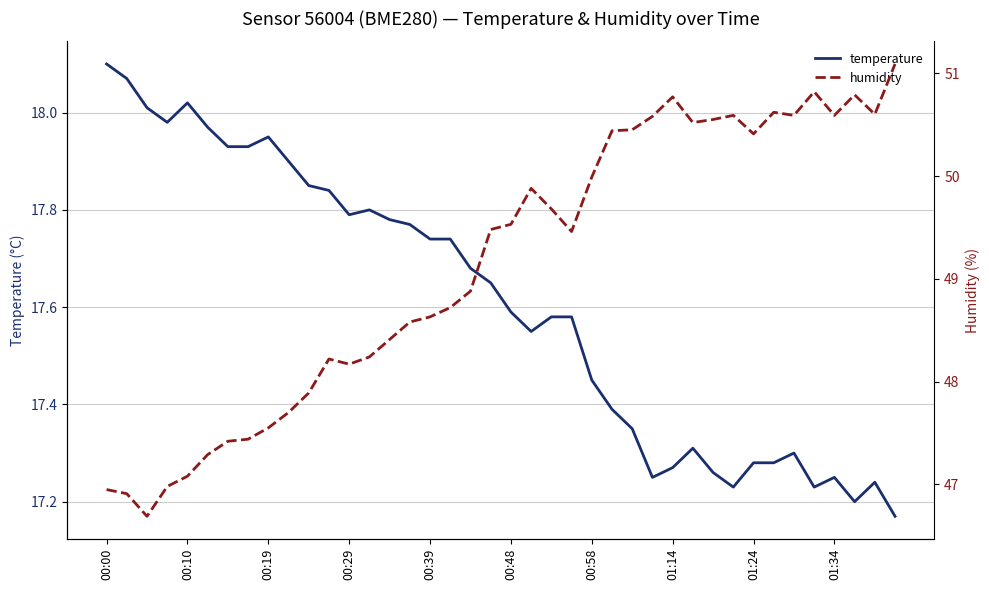

Which category has the highest value in the temperature series?

00:00